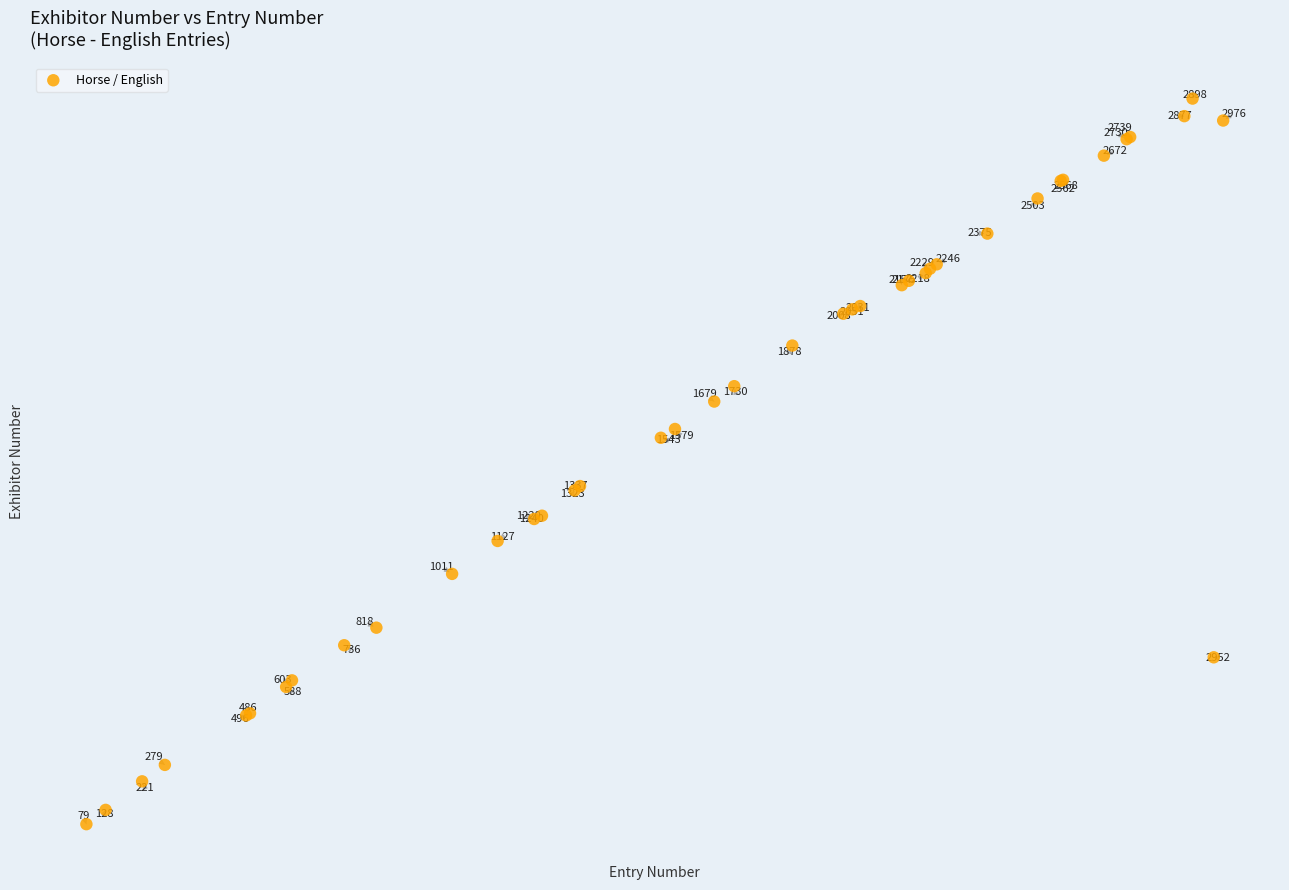

What Y value in the scatter plot is closest to 355?

333